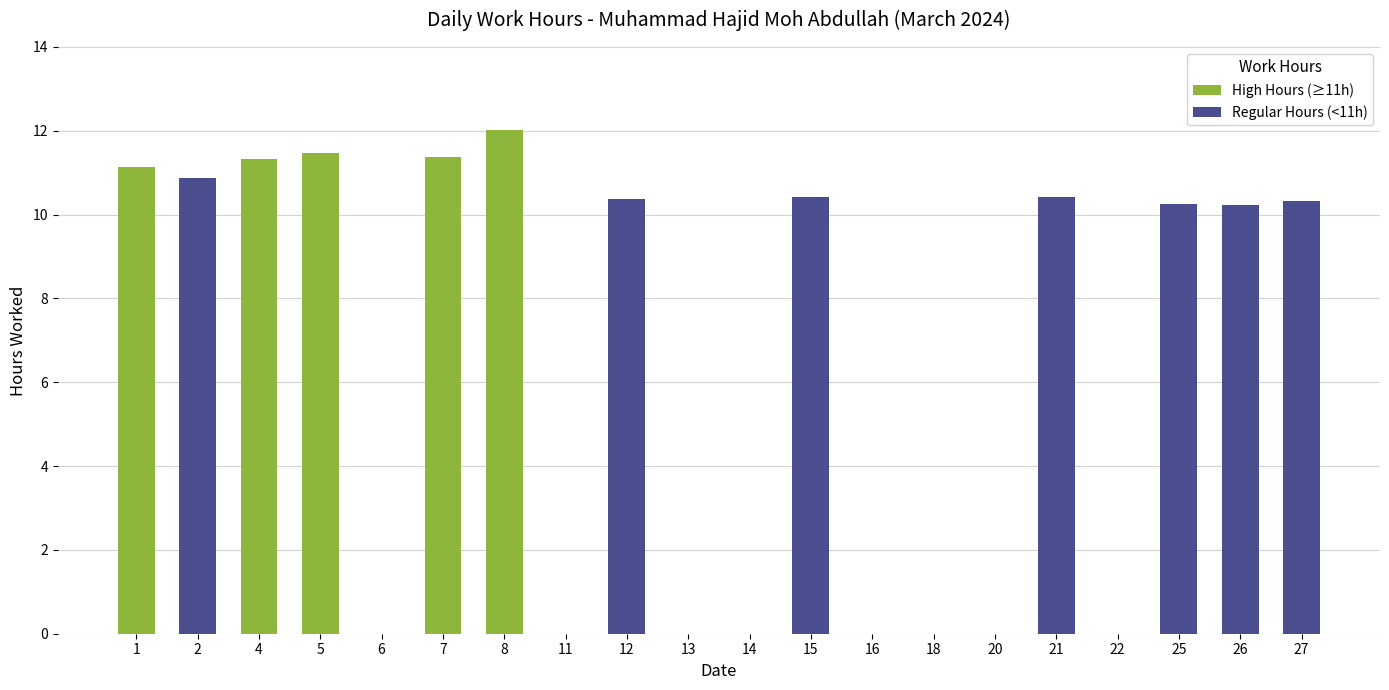

Rank the categories by value from highest to lowest.

8, 5, 7, 4, 1, 2, 15, 21, 12, 27, 25, 26, 6, 11, 13, 14, 16, 18, 20, 22